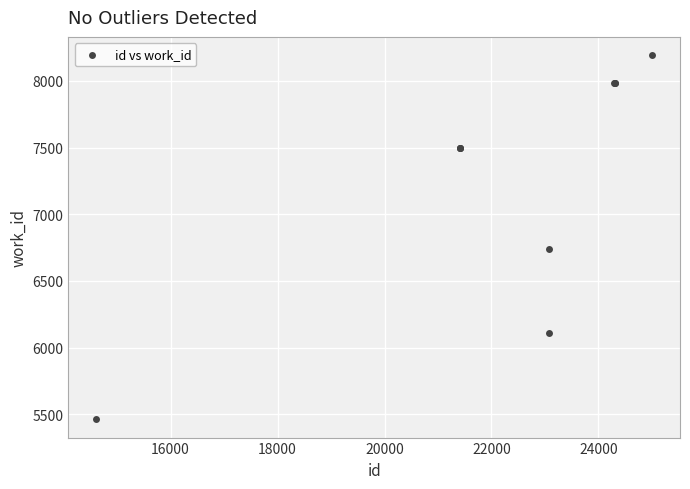

What Y value in the scatter plot is closest to 6827?

6736